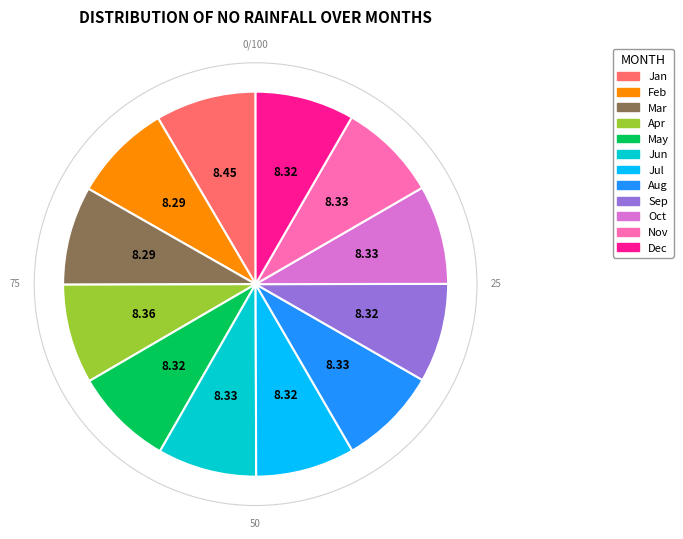

How many segments does this pie chart have?

12